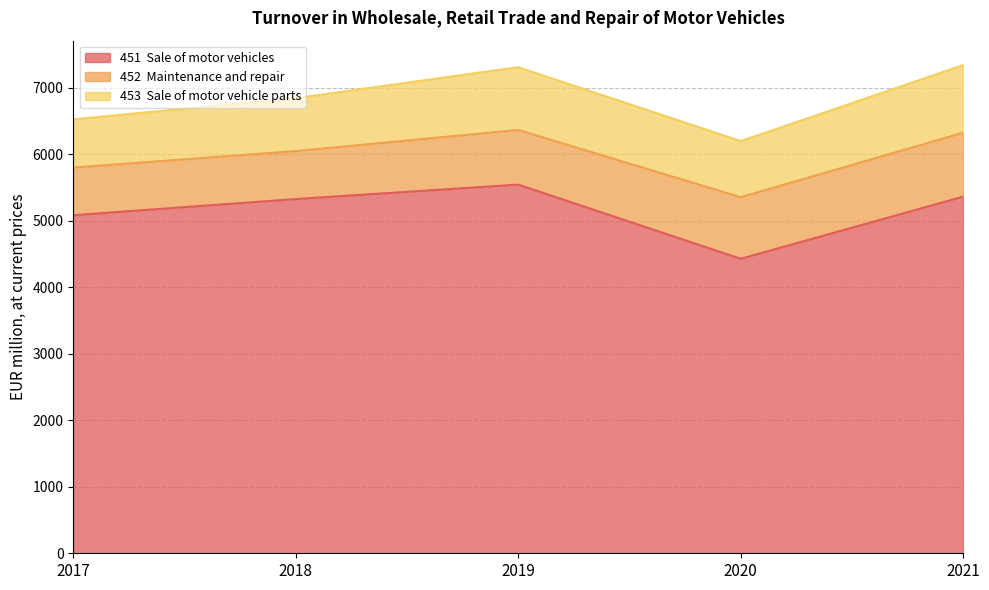

True or false: 451  Sale of motor vehicles has more than 1 points higher than both neighbors.

False